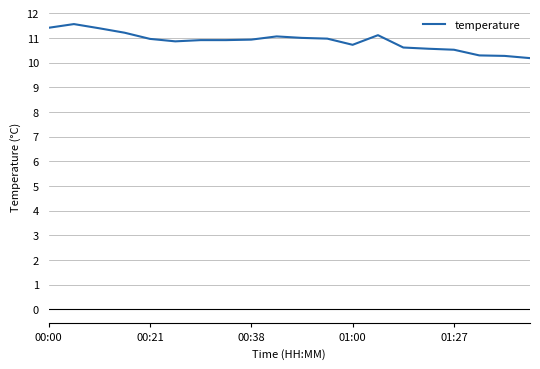

What is the greatest value displayed?

11.6